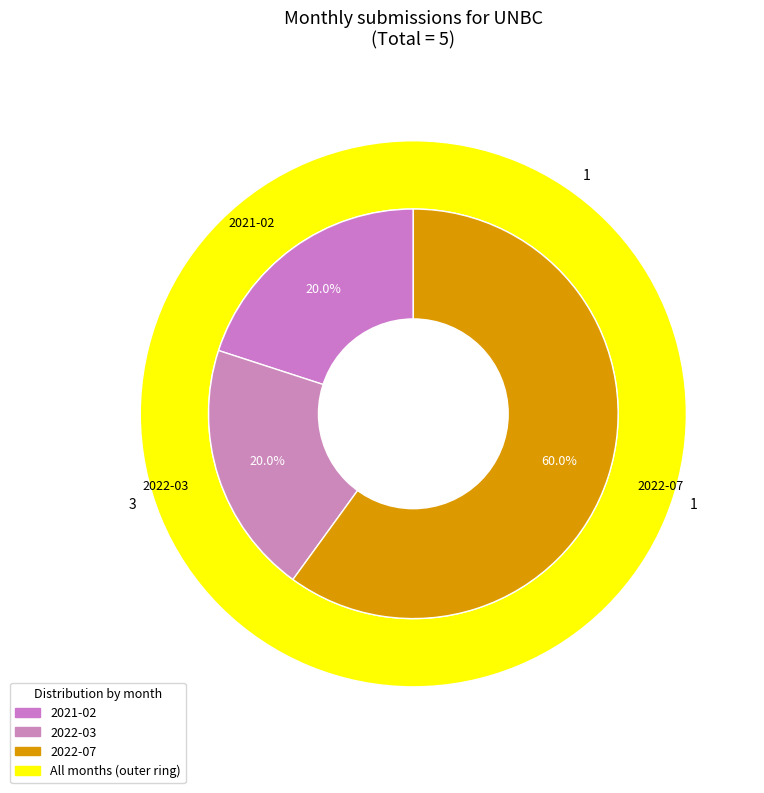

How many segments does this pie chart have?

4